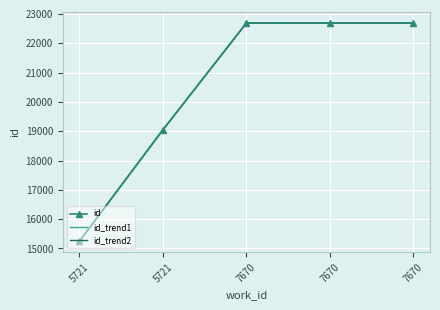

How many categories are shown in the chart?

5